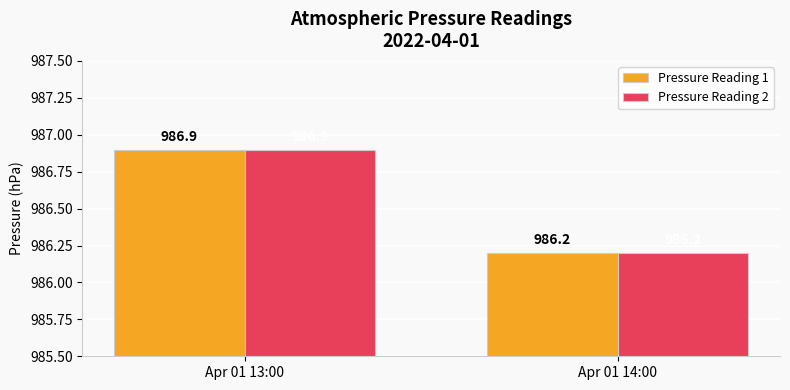

How many categories are shown in the chart?

2